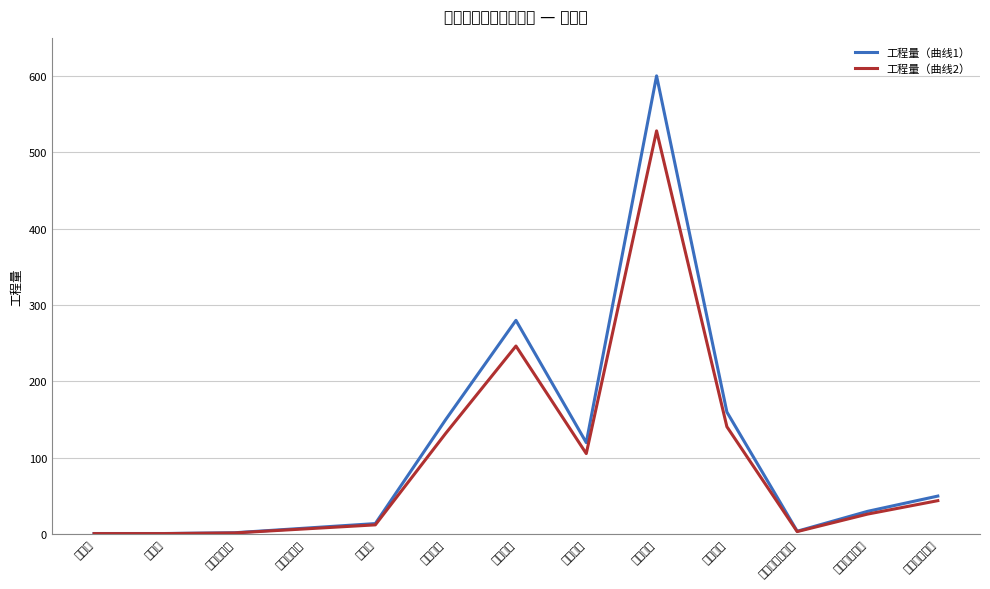

At which category does 工程量（曲线1） reach its first local valley?

电气配管